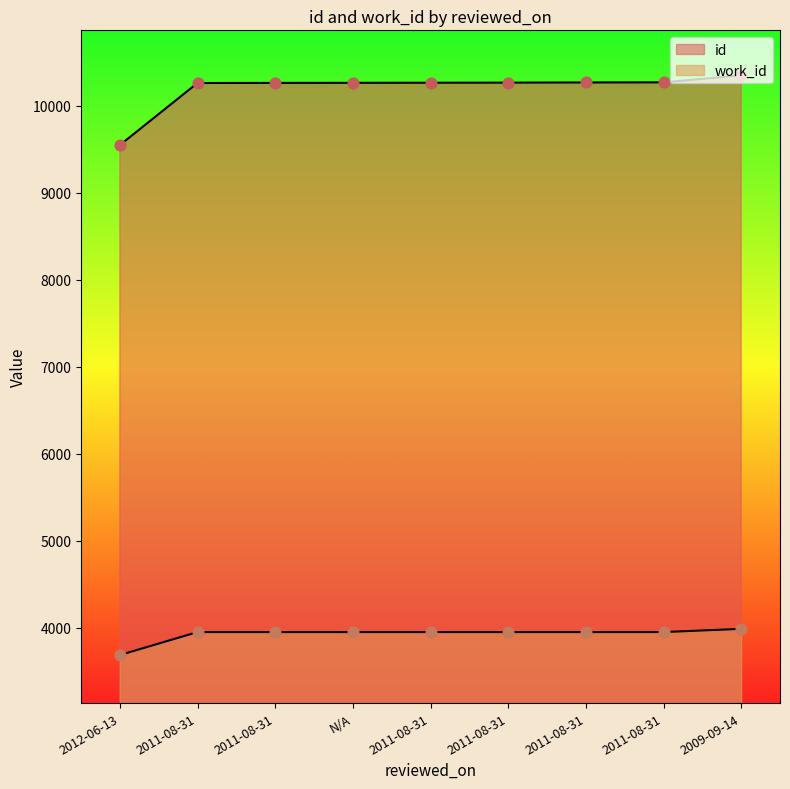

Which series has the largest total across all categories?

id